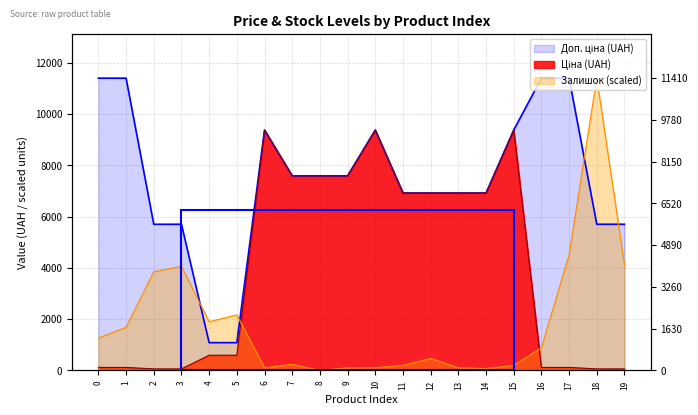

Is the value of Доп. ціна at 14 greater than the value of Залишок at 9?

Yes